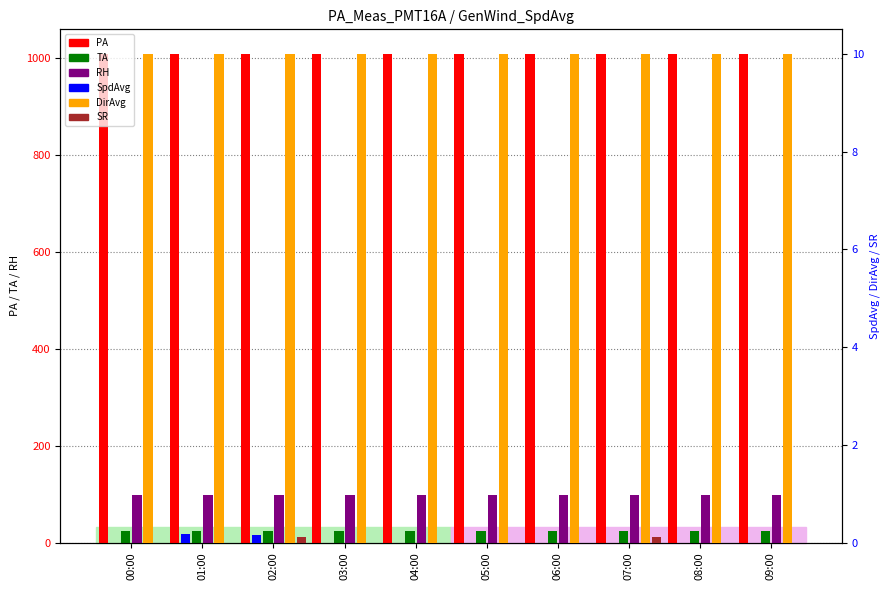

Does the chart contain any negative values?

No